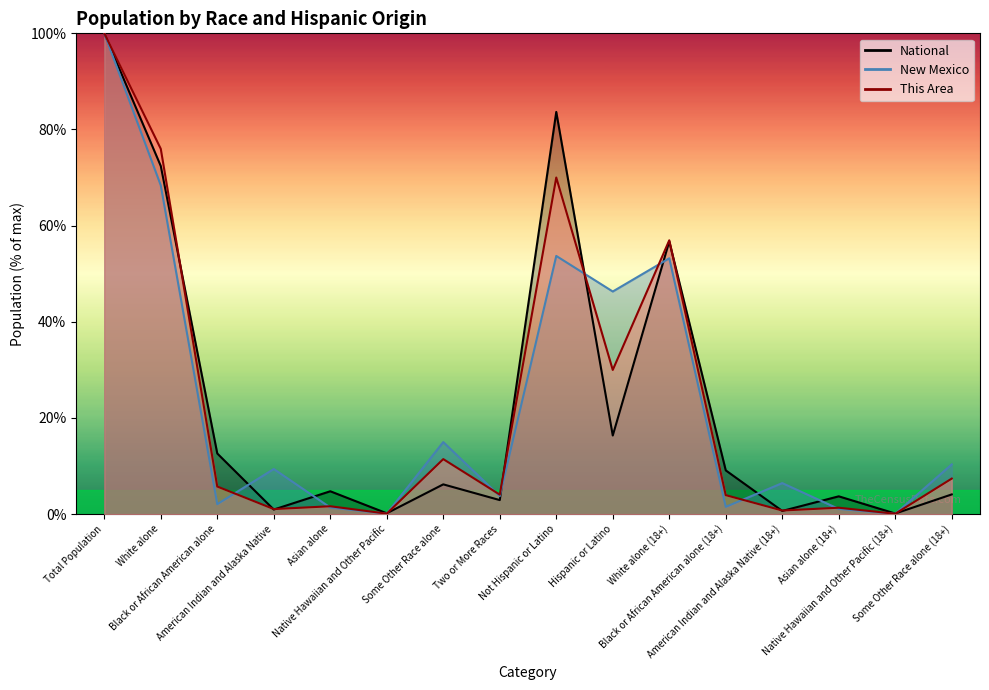

How many times do This Area and National cross each other?

10